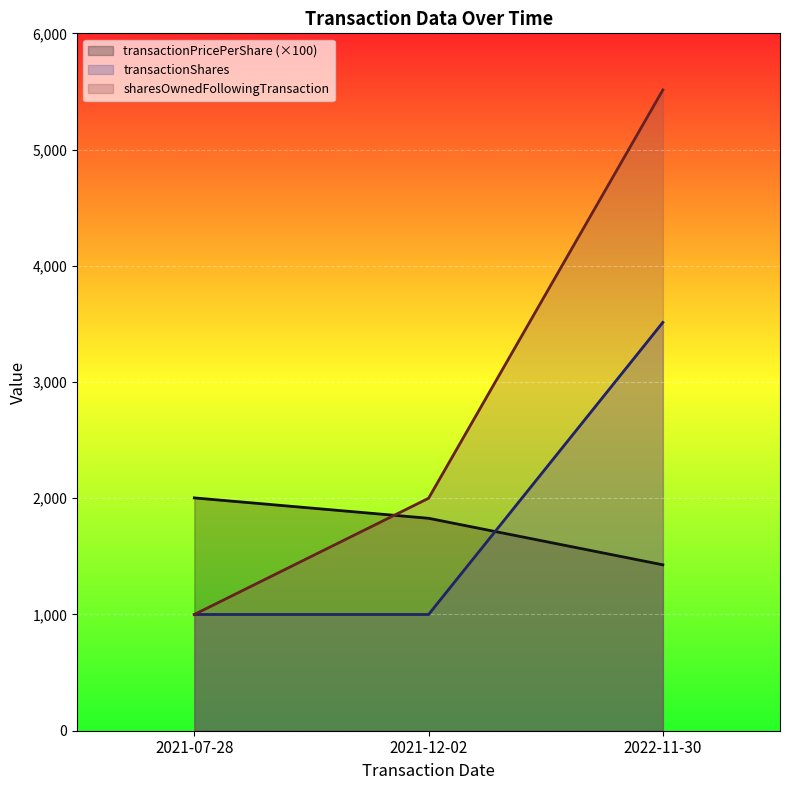

What is the minimum value for sharesOwnedFollowingTransaction?

1000.0